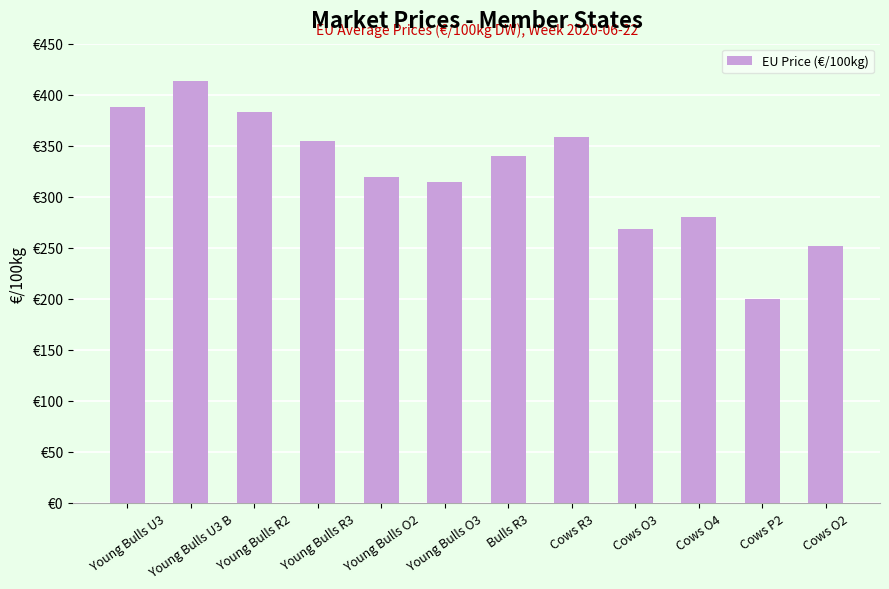

What is the ratio of the value at Young Bulls U3 B to the value at Young Bulls R2?

1.1